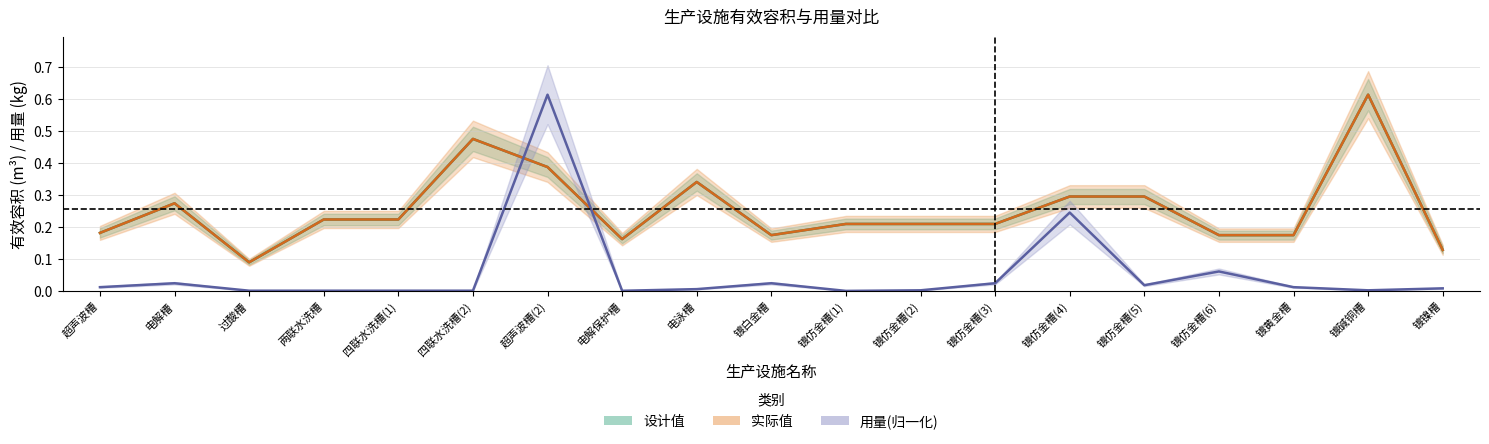

Is the value of 设计值 at 两联水洗槽 greater than the value of 实际值 at 镀仿金槽(5)?

No